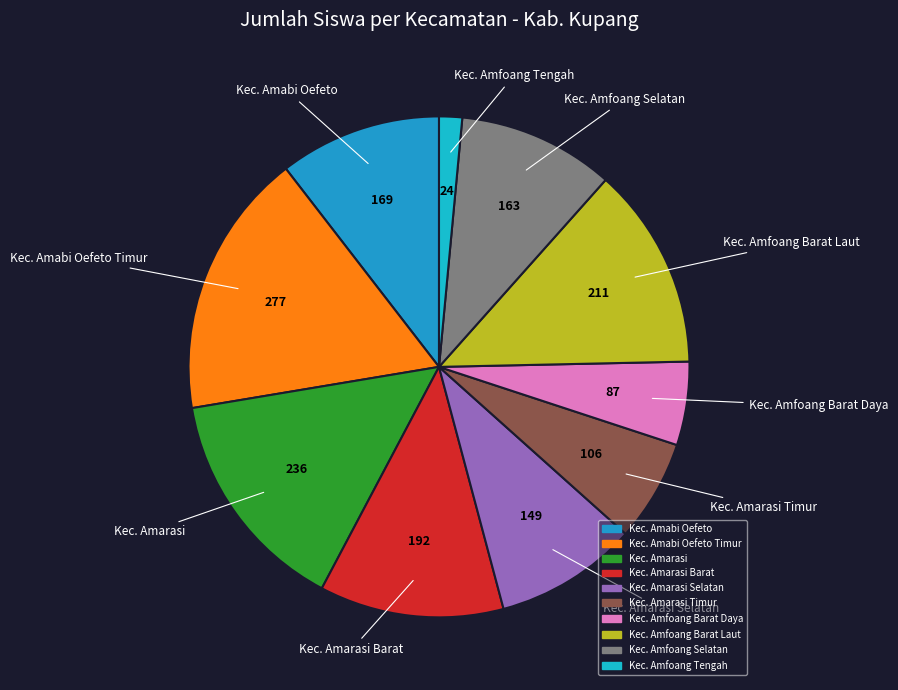

How many slices are in this pie chart?

10